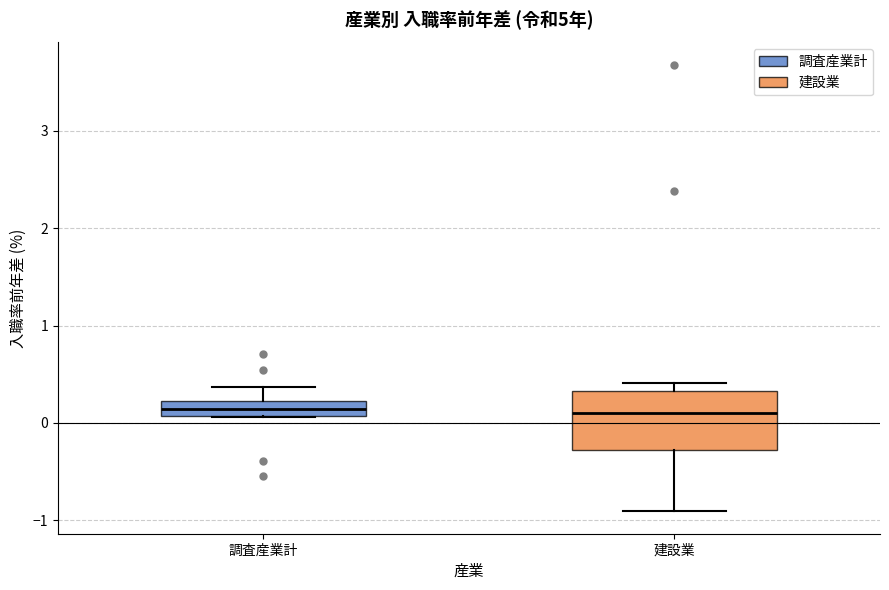

Comparing the boxes themselves (not the whiskers), which one is the tallest?

建設業